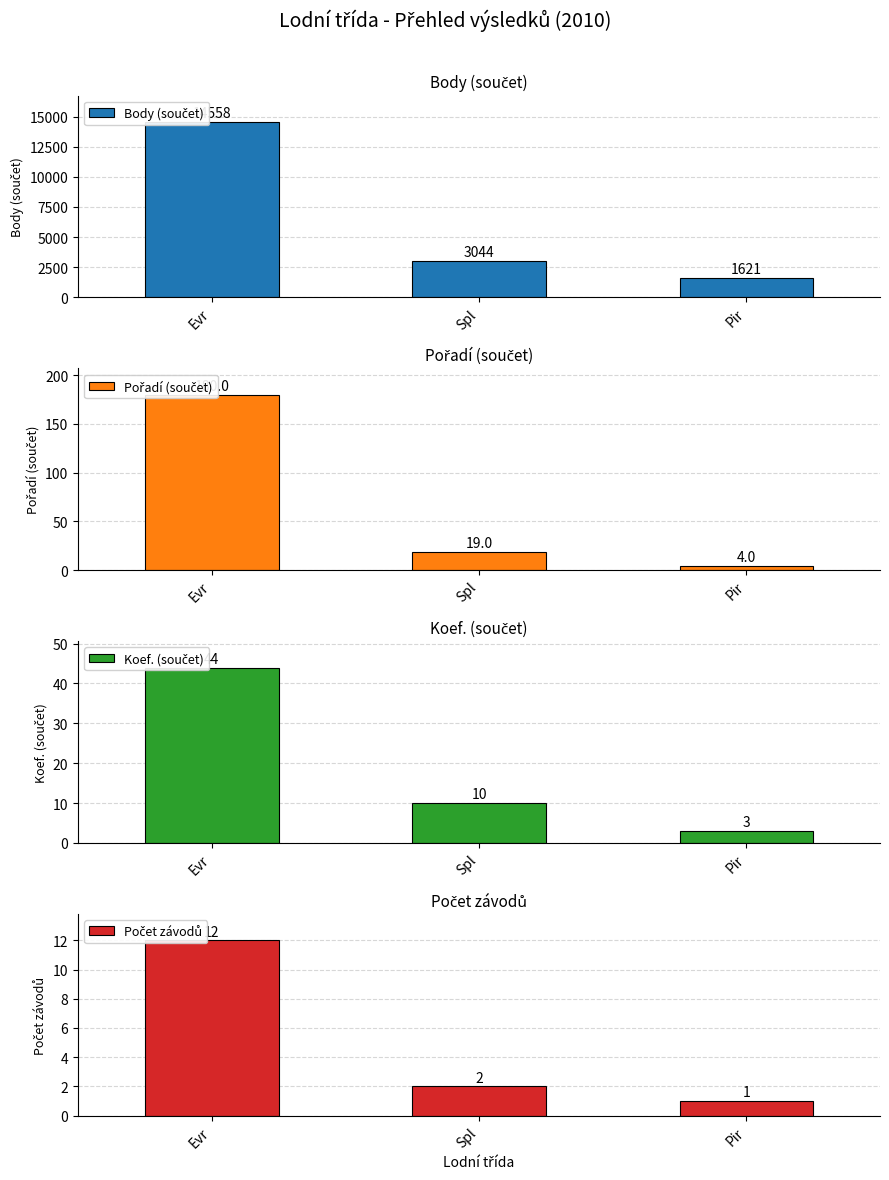

Which series has the largest range (max minus min)?

Body (součet)